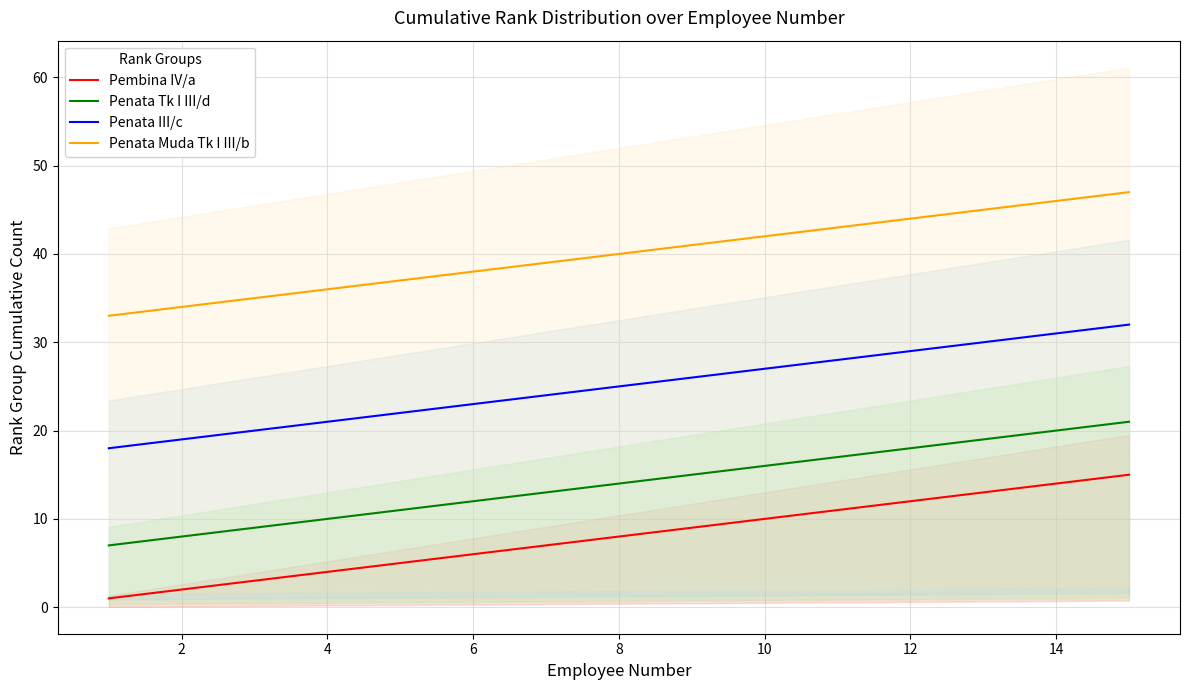

What are all the series names shown in the legend?

Pembina IV/a, Penata Tk I III/d, Penata III/c, Penata Muda Tk I III/b